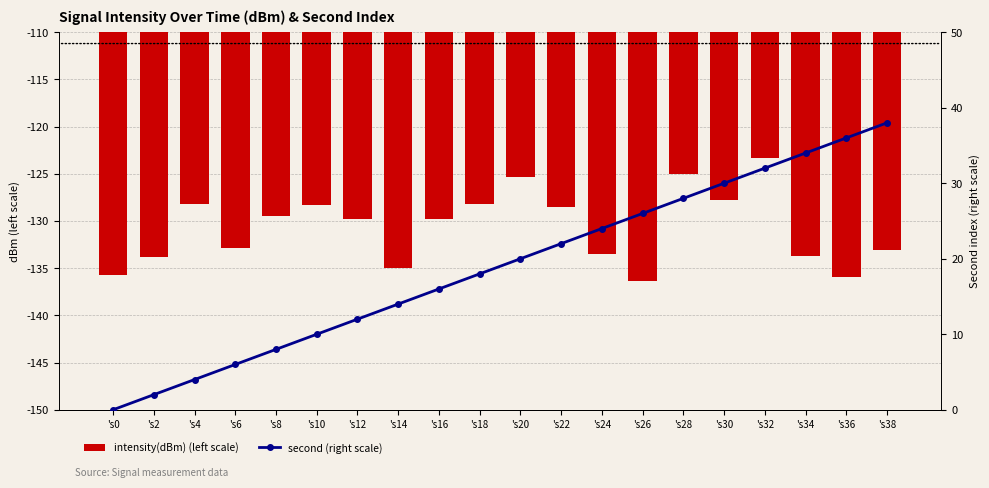

What is the minimum value shown in the chart?

-136.3